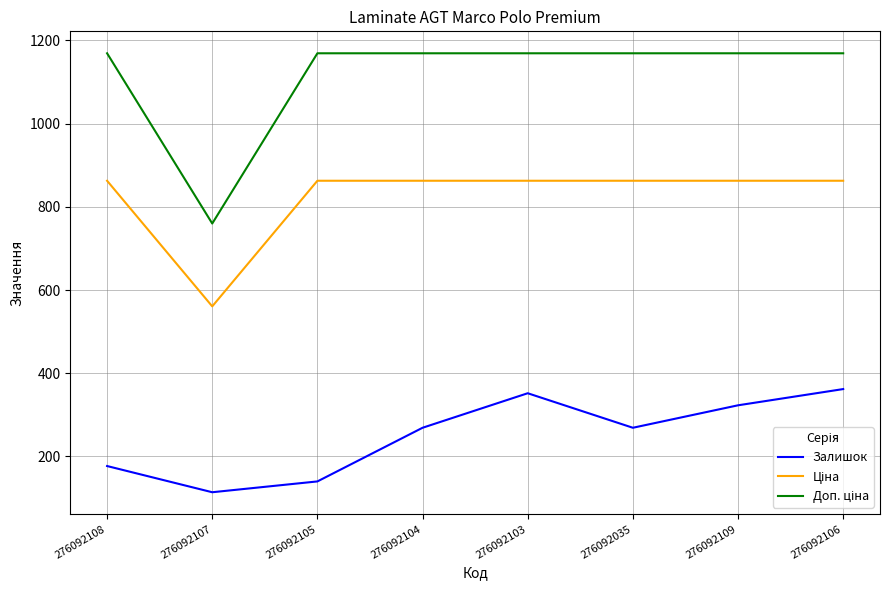

What is the spread (max minus min) of values at 276092107?

646.0